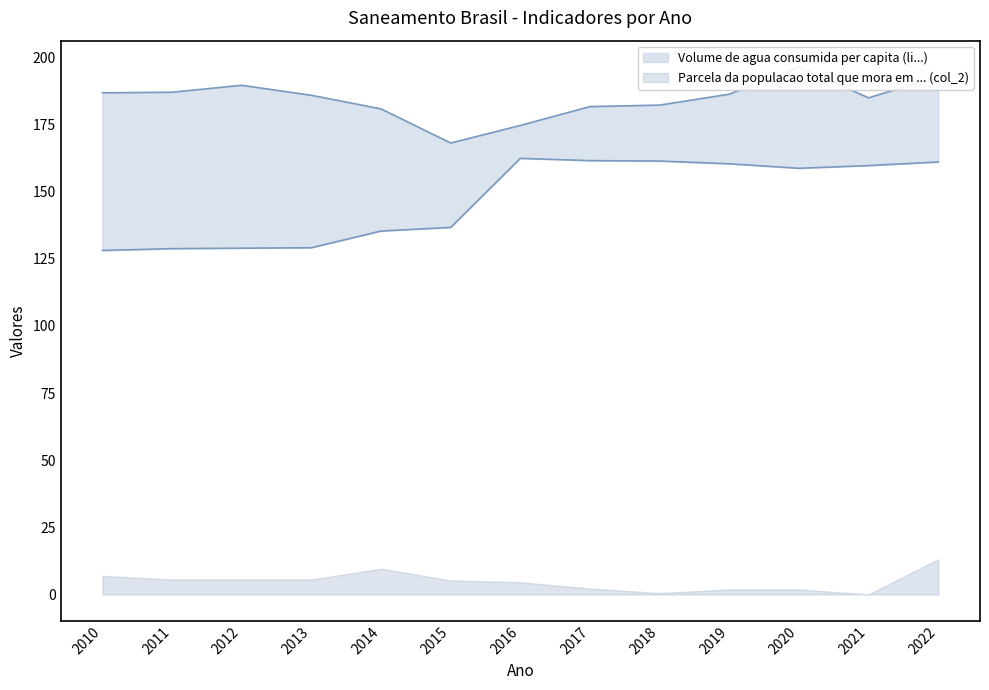

At how many categories does at least one series exceed 173?

12